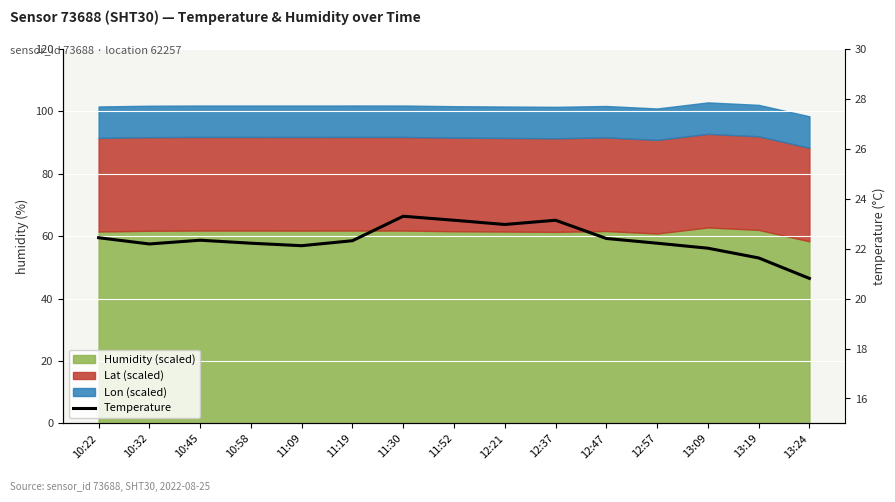

What is the difference between the values at 13:09 and 10:22?

0.4